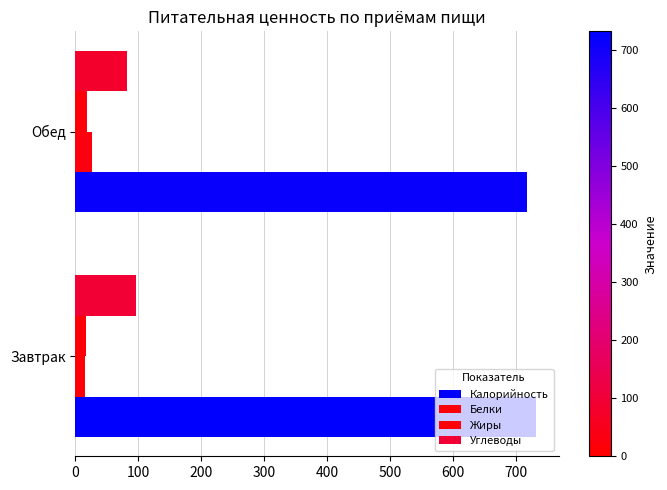

What is the maximum value shown in the chart?

732.6